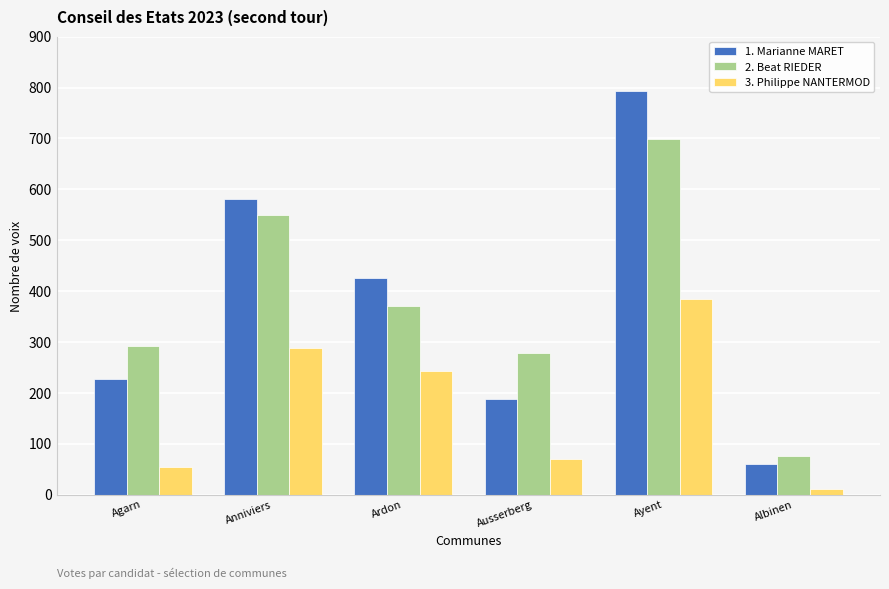

What is the difference between the second highest and second lowest values in the 2. Beat RIEDER series?

271